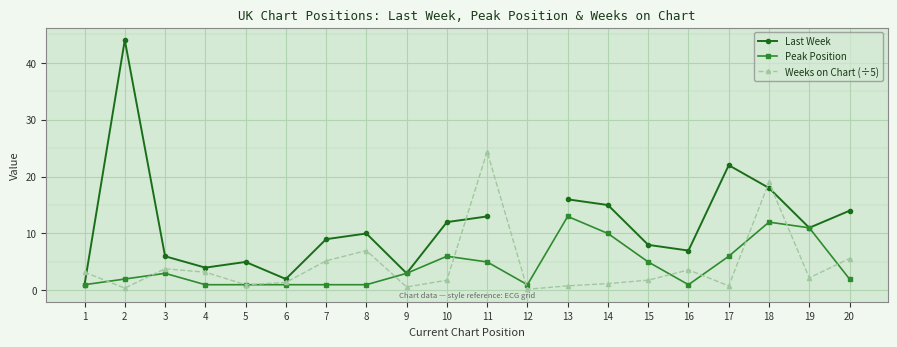

What is the difference between the Last Week values at 8 and 18?

8.0